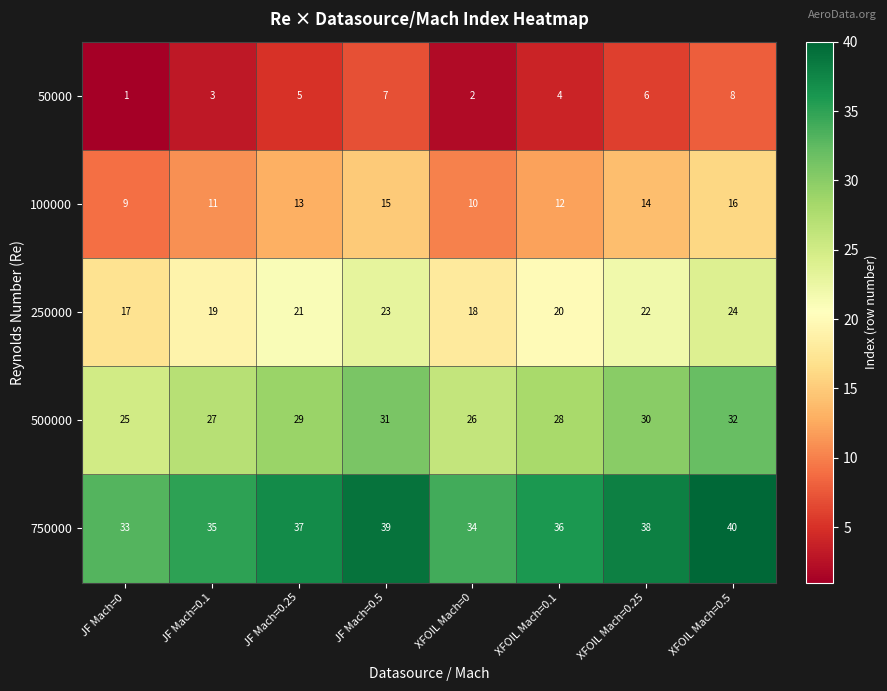

What is the difference between the highest and lowest values at XFOIL Mach=0.1?

32